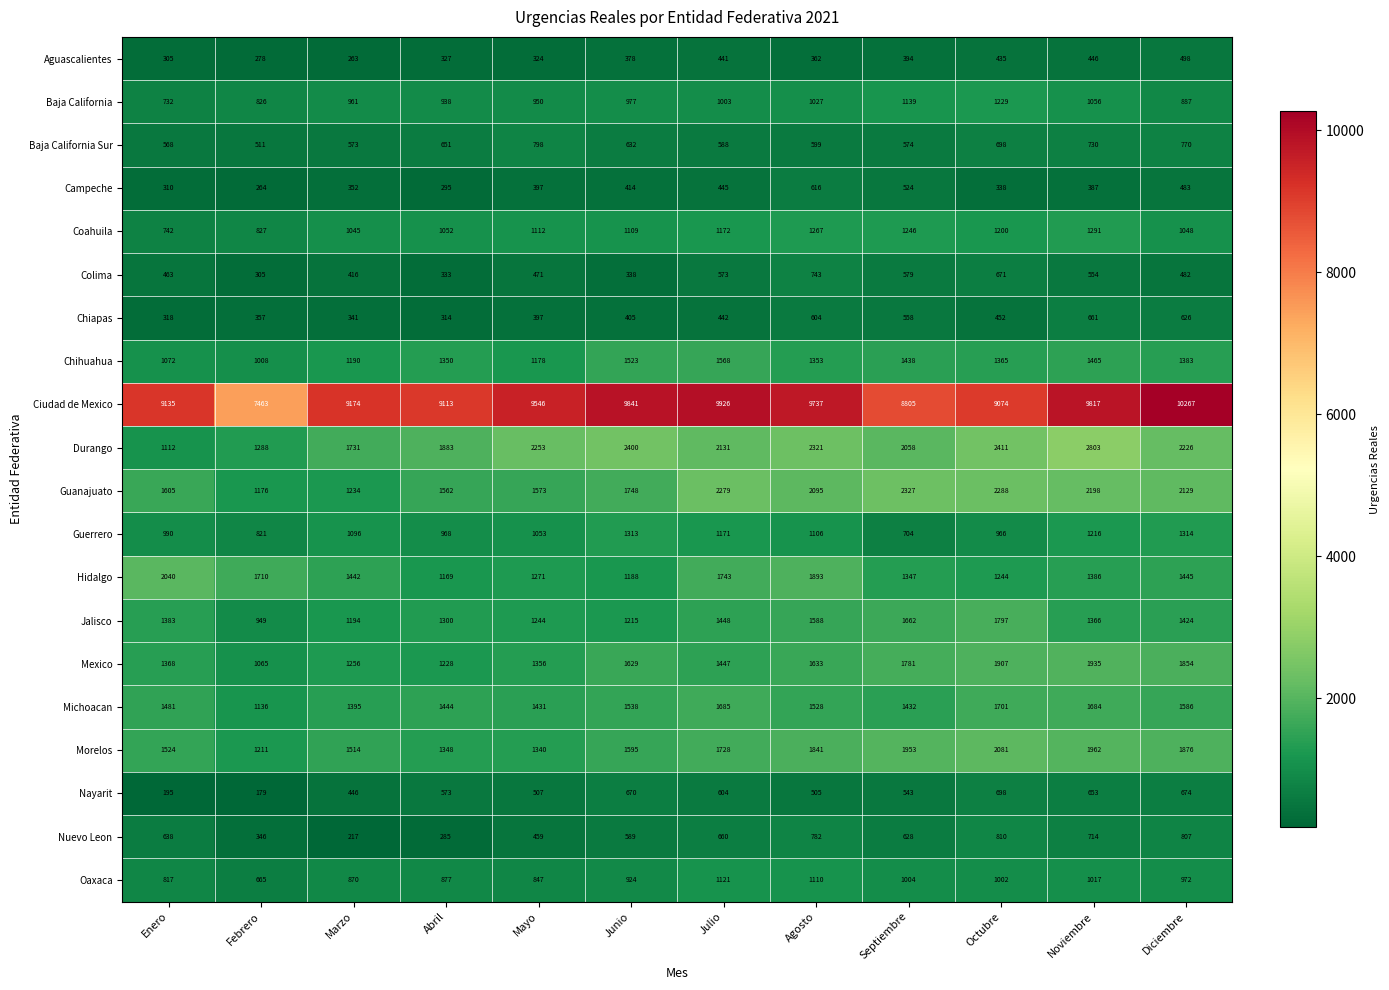

What is the smallest value displayed?

179